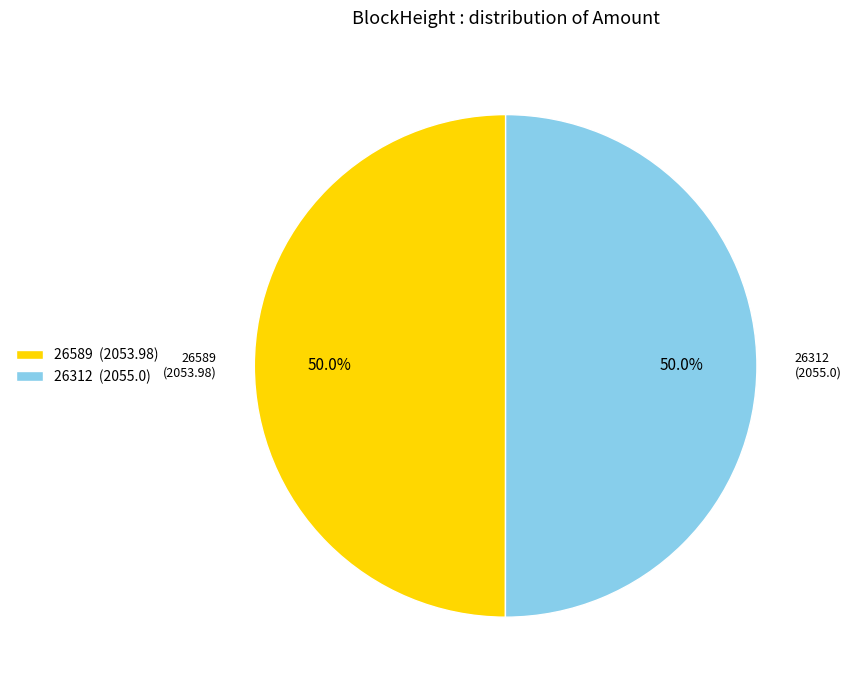

The 26589 slice represents 11% of the pie. True or false?

False